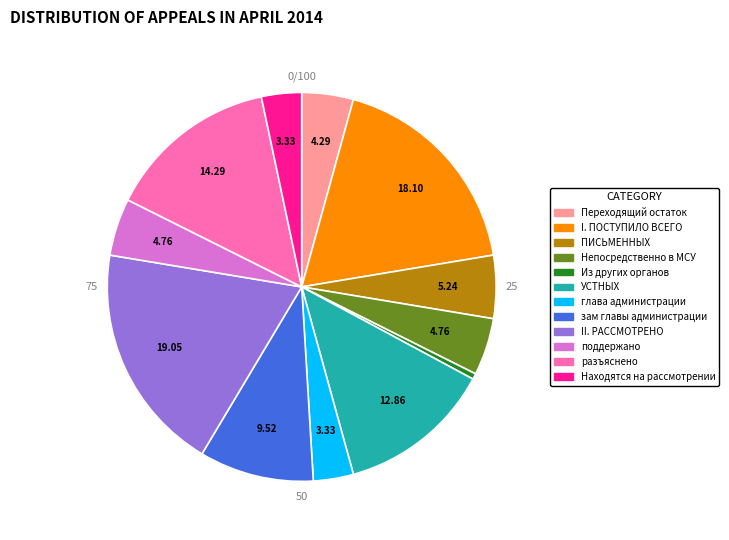

Approximately how many times larger is the value at Находятся на рассмотрении compared to зам главы администрации?

0.3